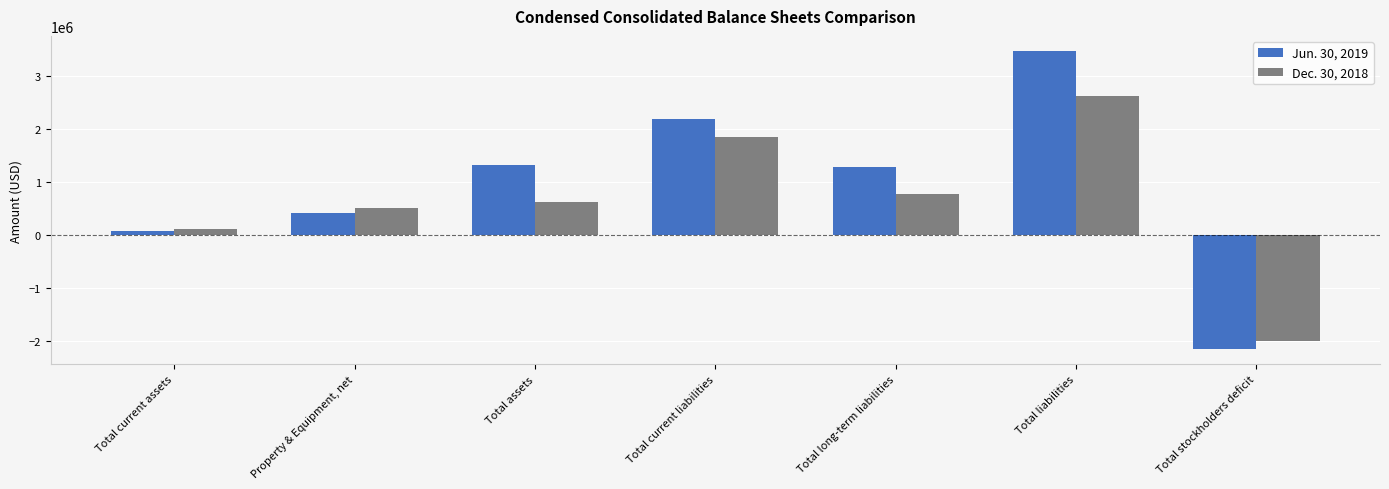

Is it true that Dec. 30, 2018 equals 1850668 at Total current liabilities?

True